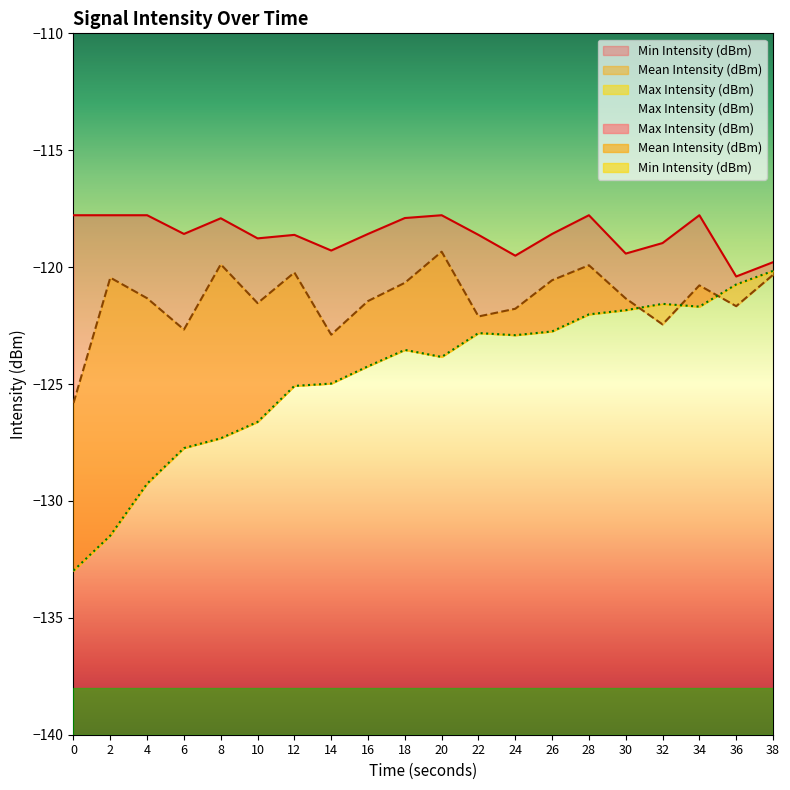

How many data points in Max Intensity (dBm) are above -118?

8